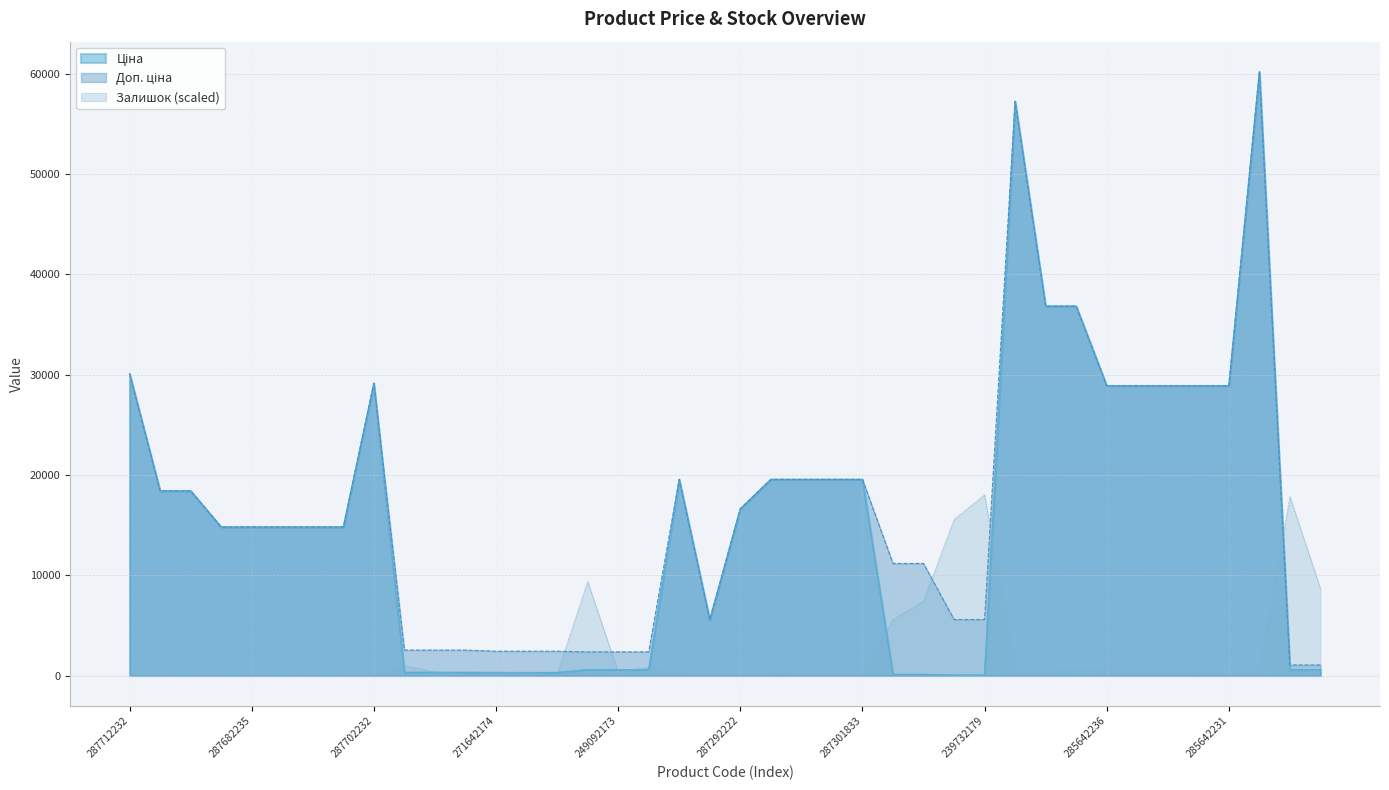

What is the label of the 10th point from the right?

285652233